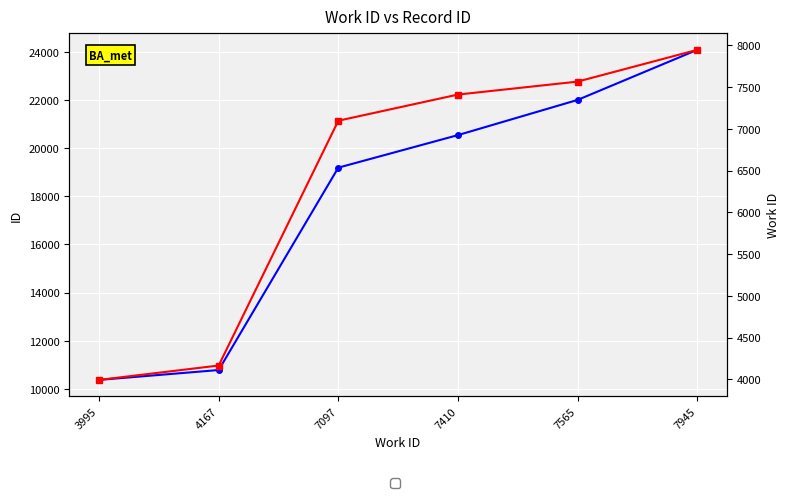

Where is work_id nearest to the value 5970?

7097